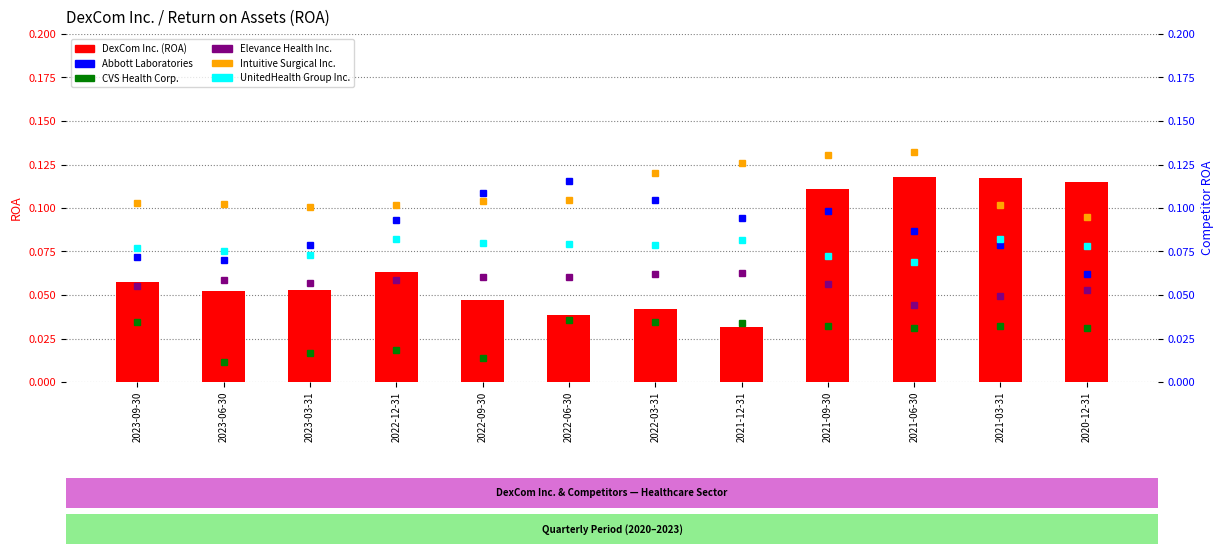

Reading left to right, transcribe all the data shown in this chart.

DexCom Inc.: 2023-09-30=0.1	2023-06-30=0.1	2023-03-31=0.1	2022-12-31=0.1	2022-09-30=0.0	2022-06-30=0.0	2022-03-31=0.0	2021-12-31=0.0	2021-09-30=0.1	2021-06-30=0.1	2021-03-31=0.1	2020-12-31=0.1
Abbott Laboratories: 2023-09-30=0.1	2023-06-30=0.1	2023-03-31=0.1	2022-12-31=0.1	2022-09-30=0.1	2022-06-30=0.1	2022-03-31=0.1	2021-12-31=0.1	2021-09-30=0.1	2021-06-30=0.1	2021-03-31=0.1	2020-12-31=0.1
CVS Health Corp.: 2023-09-30=0.0	2023-06-30=0.0	2023-03-31=0.0	2022-12-31=0.0	2022-09-30=0.0	2022-06-30=0.0	2022-03-31=0.0	2021-12-31=0.0	2021-09-30=0.0	2021-06-30=0.0	2021-03-31=0.0	2020-12-31=0.0
Elevance Health Inc.: 2023-09-30=0.1	2023-06-30=0.1	2023-03-31=0.1	2022-12-31=0.1	2022-09-30=0.1	2022-06-30=0.1	2022-03-31=0.1	2021-12-31=0.1	2021-09-30=0.1	2021-06-30=0.0	2021-03-31=0.0	2020-12-31=0.1
Intuitive Surgical Inc.: 2023-09-30=0.1	2023-06-30=0.1	2023-03-31=0.1	2022-12-31=0.1	2022-09-30=0.1	2022-06-30=0.1	2022-03-31=0.1	2021-12-31=0.1	2021-09-30=0.1	2021-06-30=0.1	2021-03-31=0.1	2020-12-31=0.1
UnitedHealth Group Inc.: 2023-09-30=0.1	2023-06-30=0.1	2023-03-31=0.1	2022-12-31=0.1	2022-09-30=0.1	2022-06-30=0.1	2022-03-31=0.1	2021-12-31=0.1	2021-09-30=0.1	2021-06-30=0.1	2021-03-31=0.1	2020-12-31=0.1